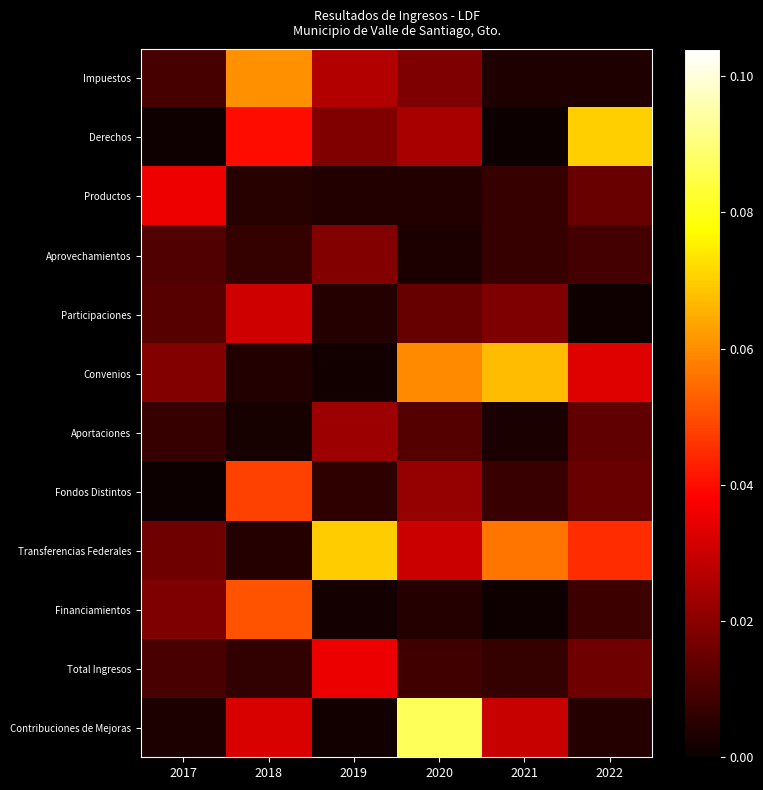

Rank the series by their maximum value, from lowest to highest.

Aprovechamientos, Aportaciones, Participaciones, Total Ingresos, Productos, Fondos Distintos, Financiamientos, Impuestos, Convenios, Transferencias Federales, Derechos, Contribuciones de Mejoras